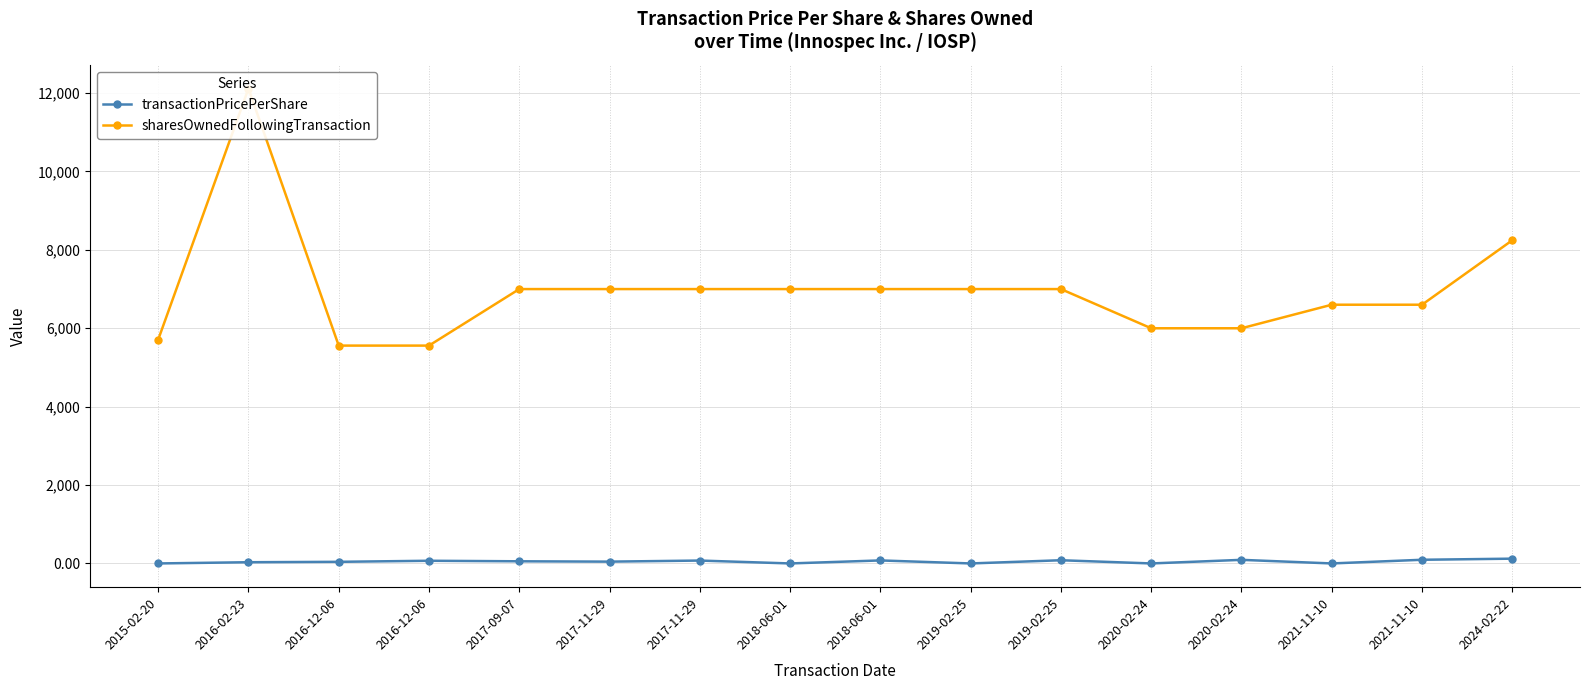

Reading right to left, transcribe all the data shown in this chart.

transactionPricePerShare: 2024-02-22=122.1	2021-11-10=93.7	2021-11-10=0.0	2020-02-24=91.7	2020-02-24=0.0	2019-02-25=81.6	2019-02-25=0.0	2018-06-01=76.8	2018-06-01=0.0	2017-11-29=73.7	2017-11-29=46.0	2017-09-07=54.8	2016-12-06=68.4	2016-12-06=41.3	2016-02-23=31.0	2015-02-20=0.0
sharesOwnedFollowingTransaction: 2024-02-22=8246.0	2021-11-10=6601.0	2021-11-10=6601.0	2020-02-24=6000.0	2020-02-24=6000.0	2019-02-25=7000.0	2019-02-25=7000.0	2018-06-01=7000.0	2018-06-01=7000.0	2017-11-29=7000.0	2017-11-29=7000.0	2017-09-07=7000.0	2016-12-06=5558.0	2016-12-06=5558.0	2016-02-23=12116.0	2015-02-20=5708.0